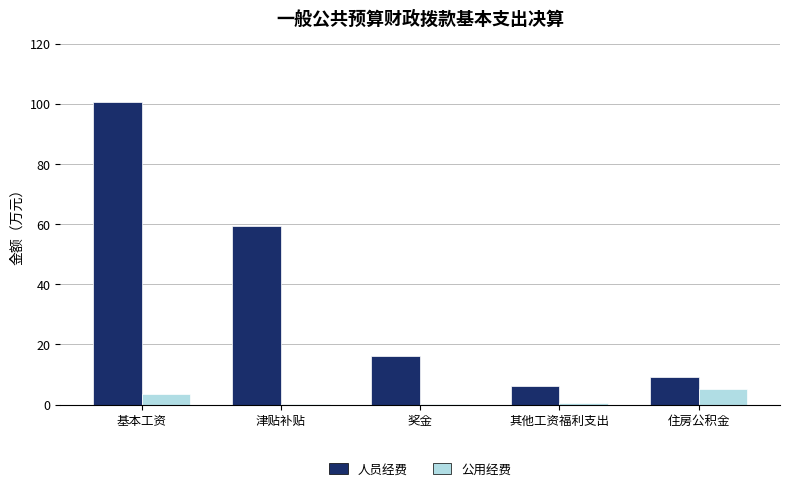

Read the 人员经费 value at 住房公积金.

9.2